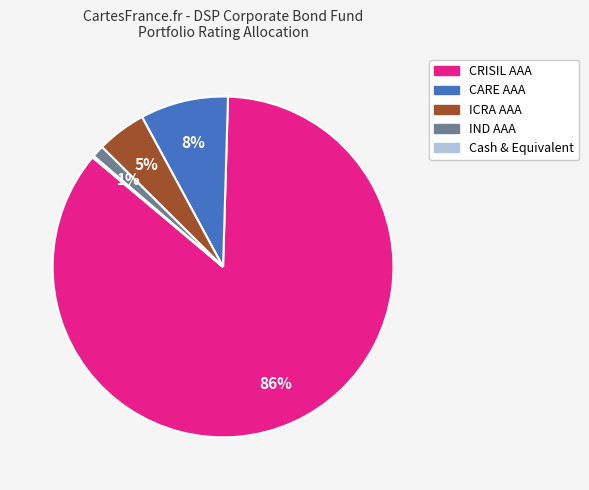

Which slice is the largest?

CRISIL AAA